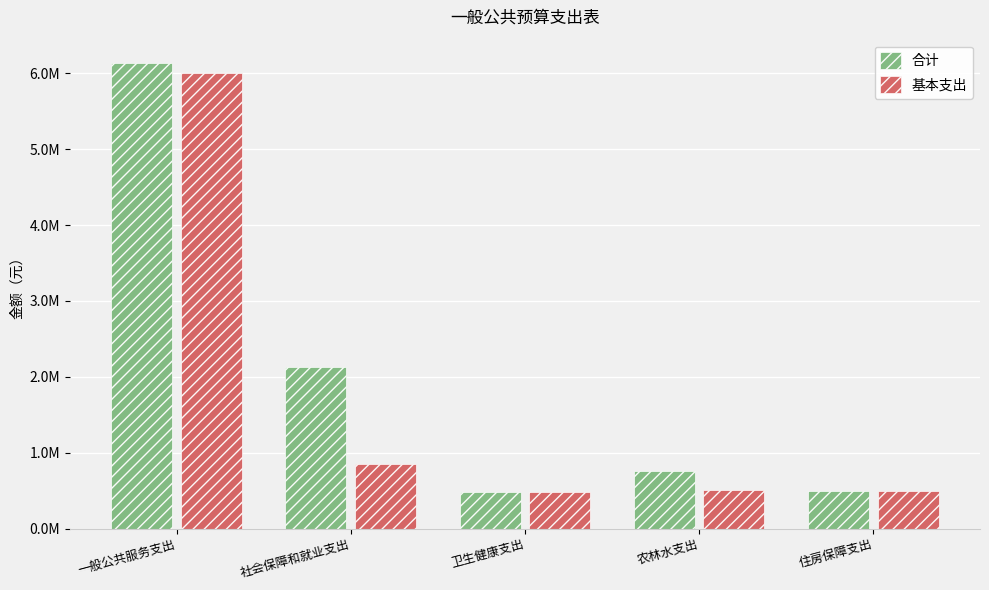

Does the chart contain any negative values?

No